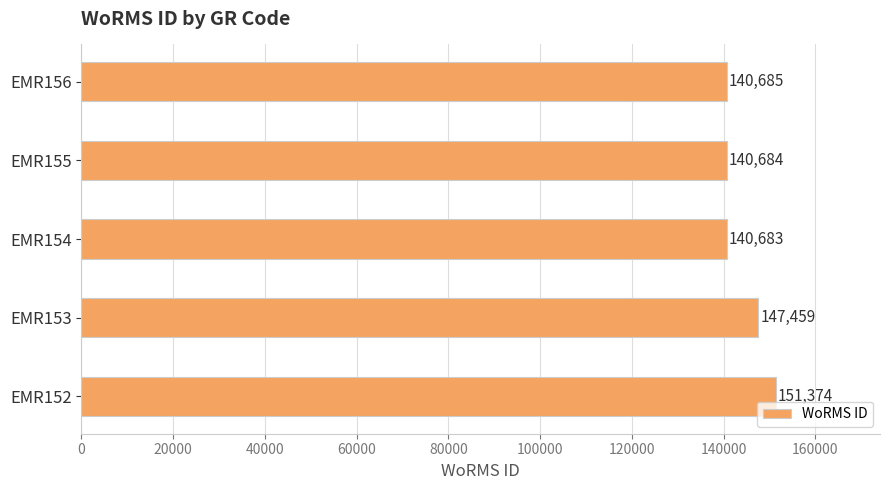

Where is the data nearest to the value 146028?

EMR153